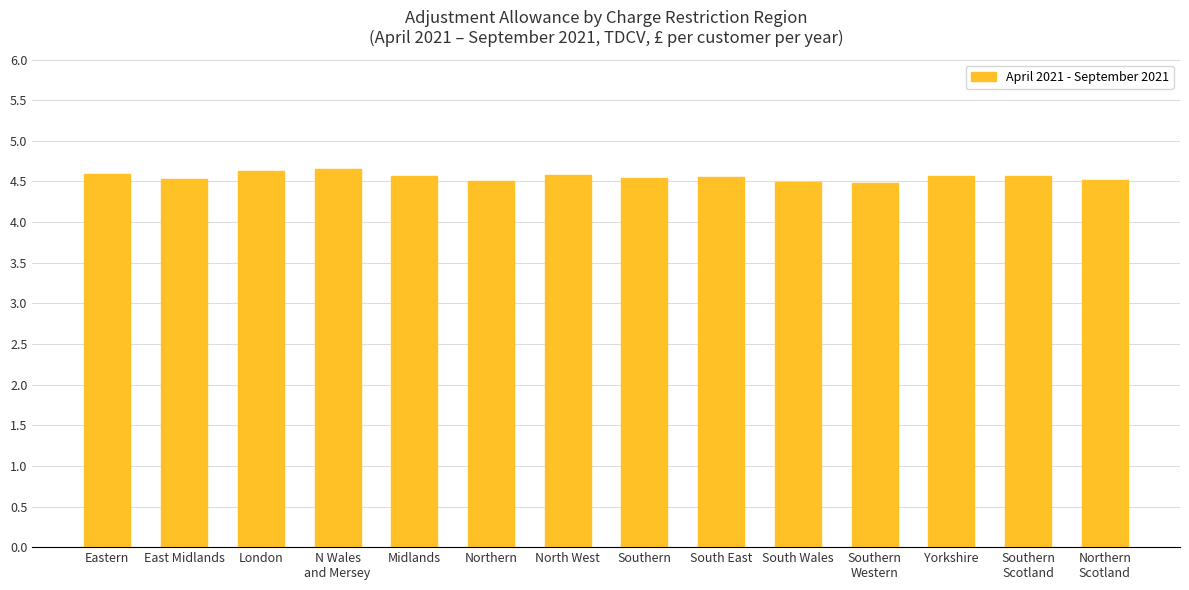

What is the ratio of the value at Northern to the value at London?

1.0